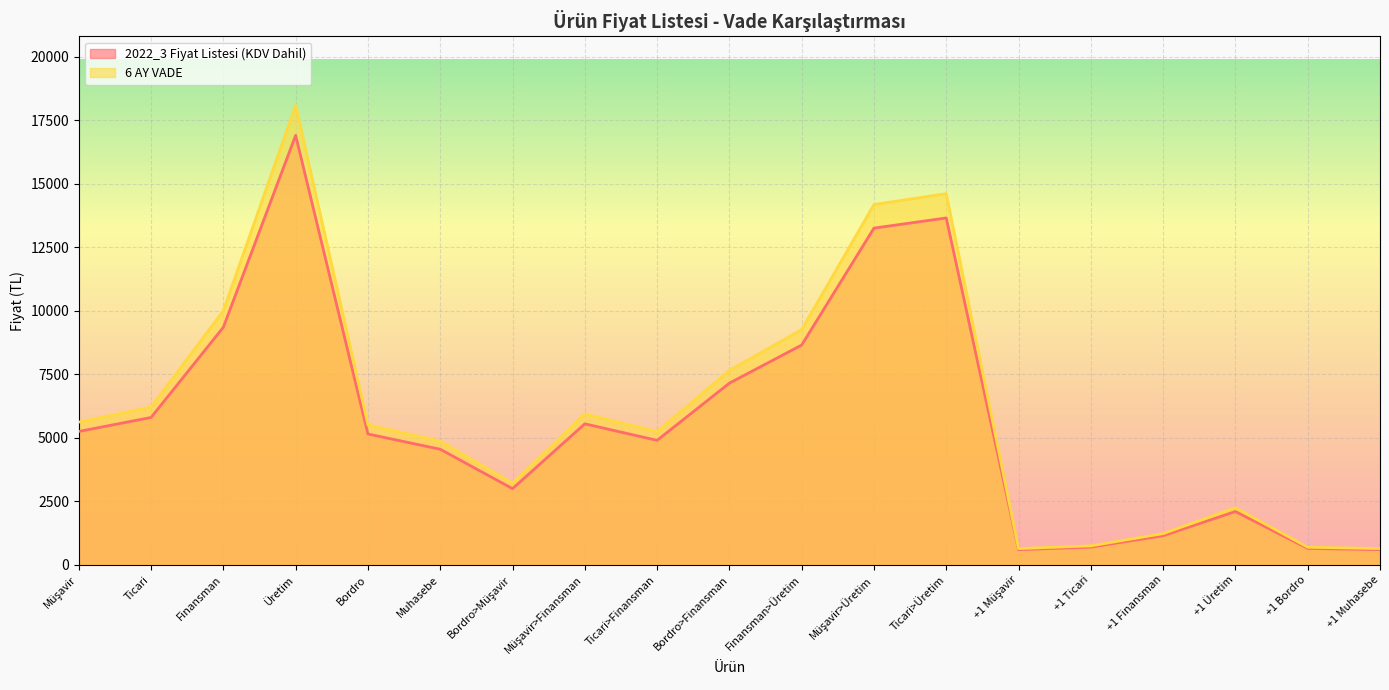

At which label is 2022_3 Fiyat Listesi (KDV Dahil) closest to 8750?

Finansman>Üretim